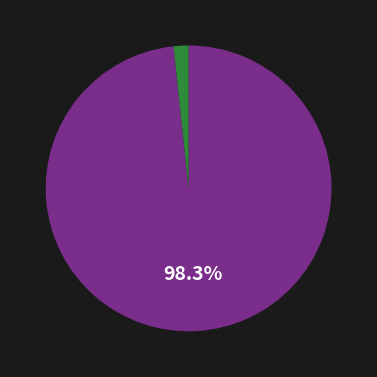

Is there a majority slice in this chart?

Yes